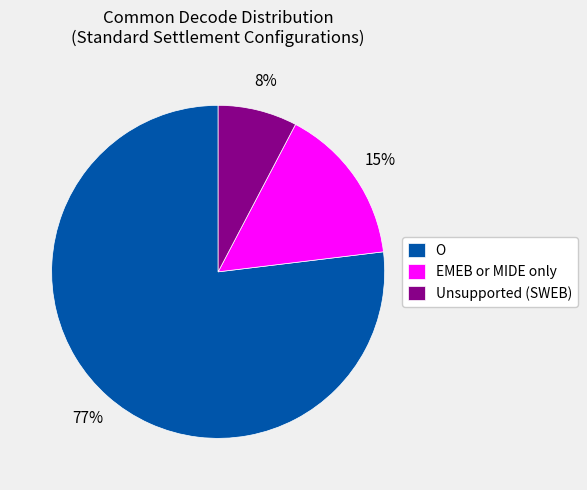

Between Unsupported (SWEB) and O, which is larger?

O